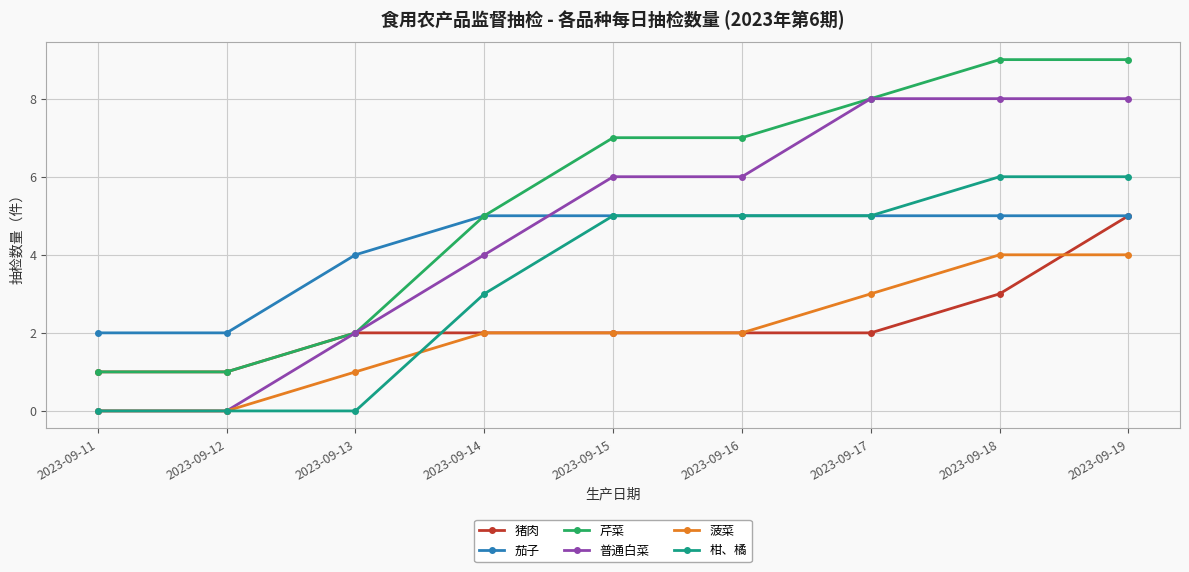

What is the difference between the highest and lowest values at 2023-09-15?

5